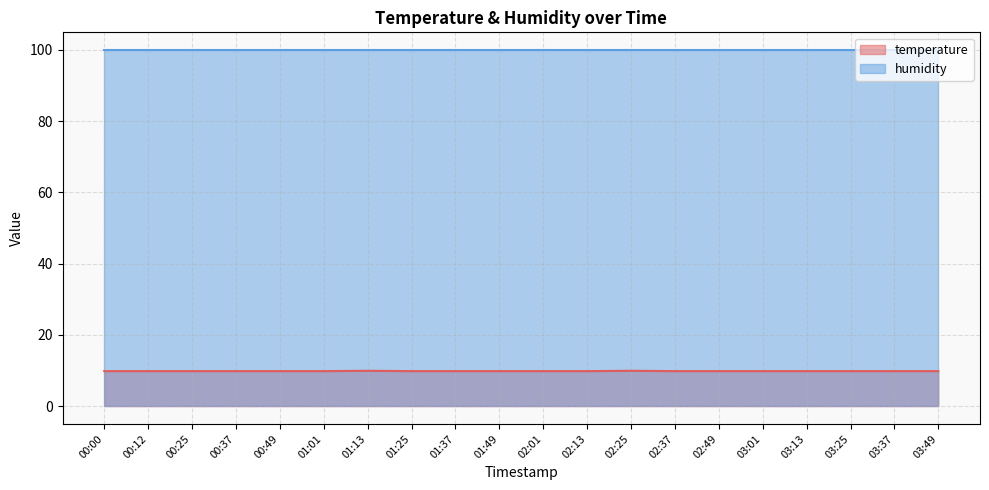

Rank the series by their maximum value, from lowest to highest.

temperature, humidity